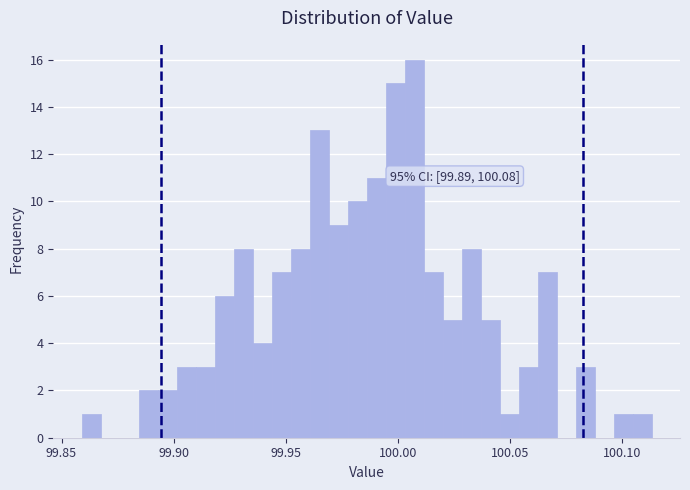

Around what value on the x-axis is the tallest bar? Give the approximate position of its centre, as read against the axis.

100.005